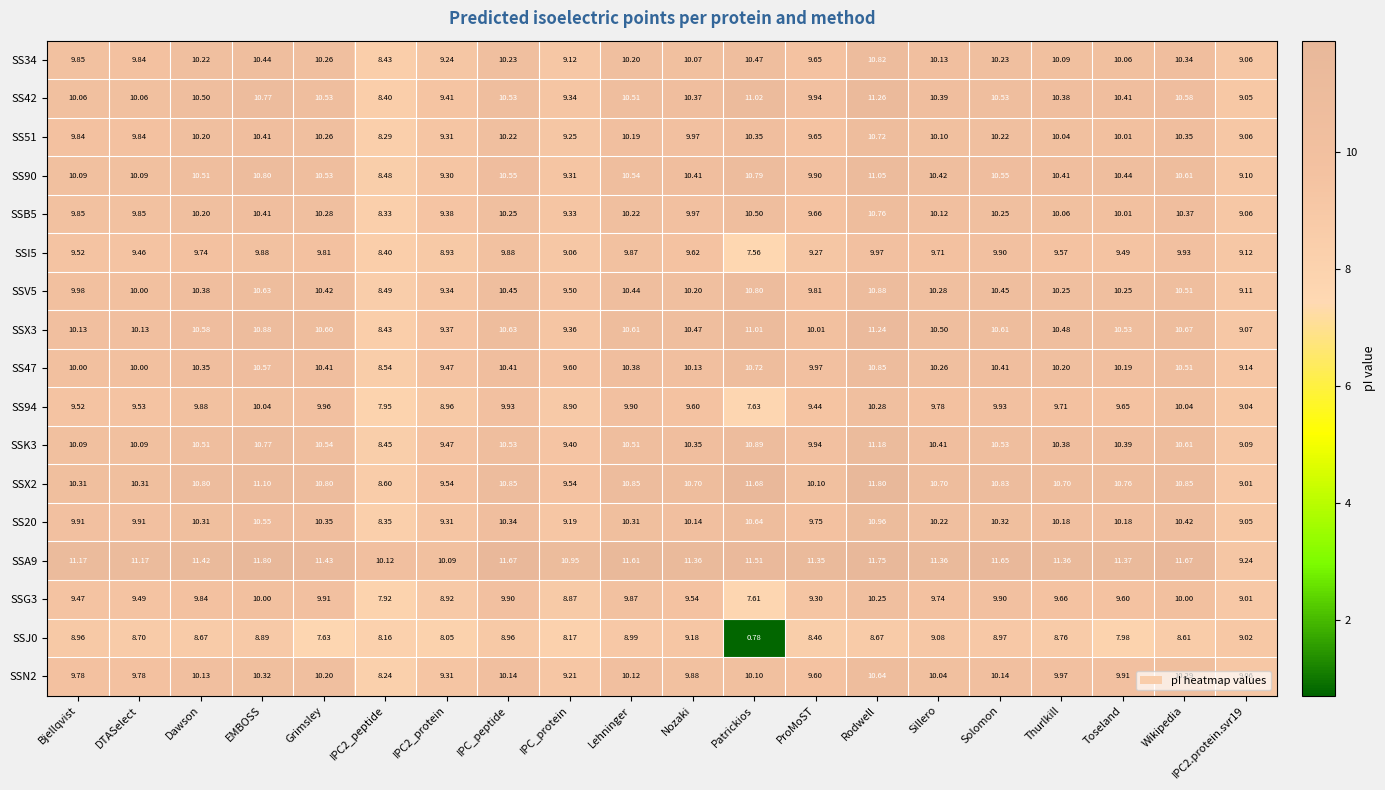

At which label does SSI5 reach its peak?

Rodwell